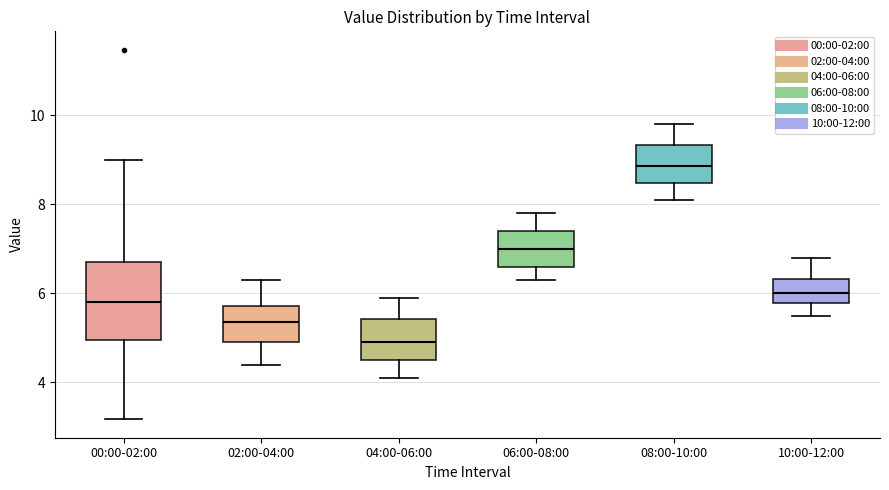

Reading left to right, transcribe this box plot: for each box, give where its median line is, the range the box spans, and where its two whiskers end, as read against the y-axis. The values are not printed on the chart, so give them approximately, as read against the axis.

00:00-02:00: median 5.8, box 5.0 to 6.8, whiskers 3.2 to 9.0
02:00-04:00: median 5.4, box 5.0 to 5.8, whiskers 4.4 to 6.4
04:00-06:00: median 5.0, box 4.6 to 5.4, whiskers 4.2 to 6.0
06:00-08:00: median 7.0, box 6.6 to 7.4, whiskers 6.4 to 7.8
08:00-10:00: median 8.8, box 8.4 to 9.4, whiskers 8.2 to 9.8
10:00-12:00: median 6.0, box 5.8 to 6.4, whiskers 5.6 to 6.8